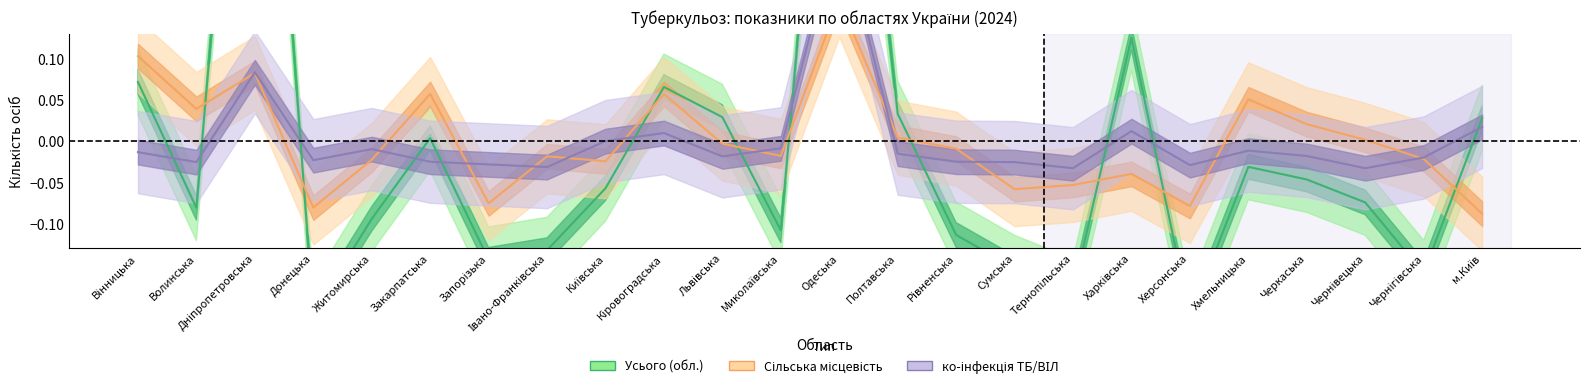

What is the total value across all series at Київська?

-0.1